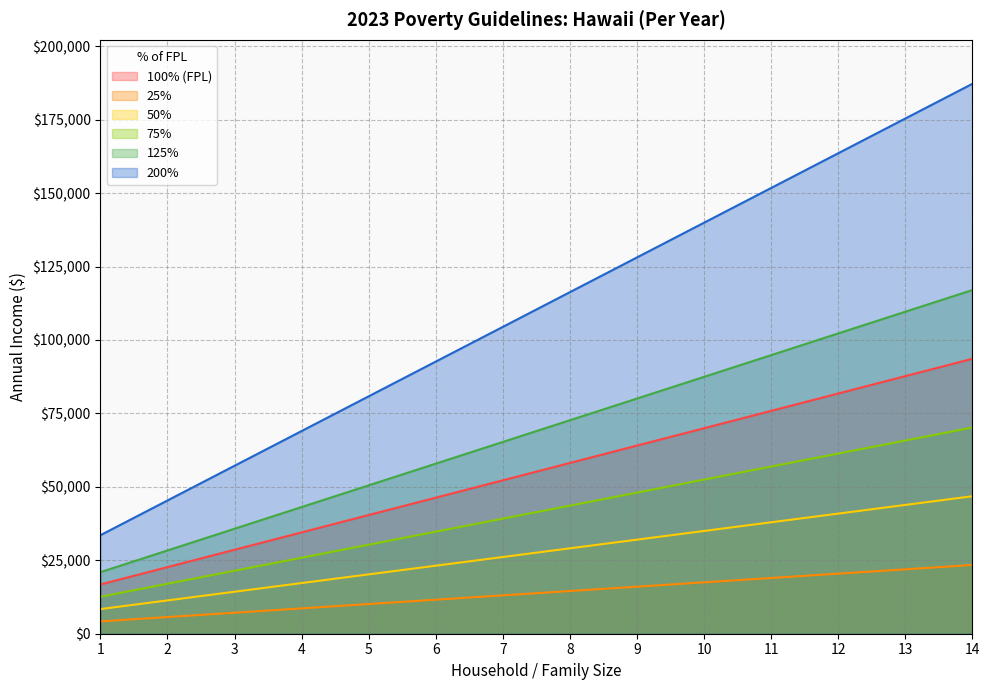

List the series in order of their peak value, highest first.

200%, 125%, 100% (FPL), 75%, 50%, 25%